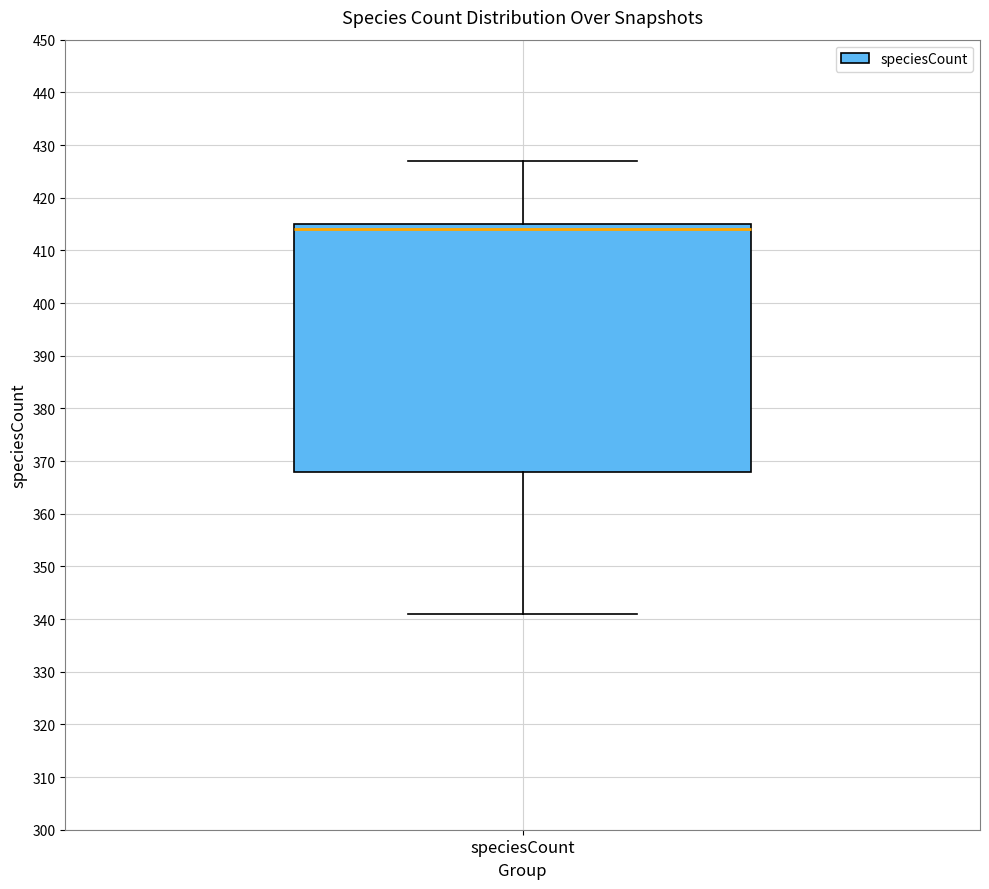

Transcribe this box plot: give where the median line is, the range the box spans, and where the two whiskers end, as read against the y-axis. The values are not printed on the chart, so give them approximately, as read against the axis.

median 414, box 368 to 415, whiskers 341 to 427